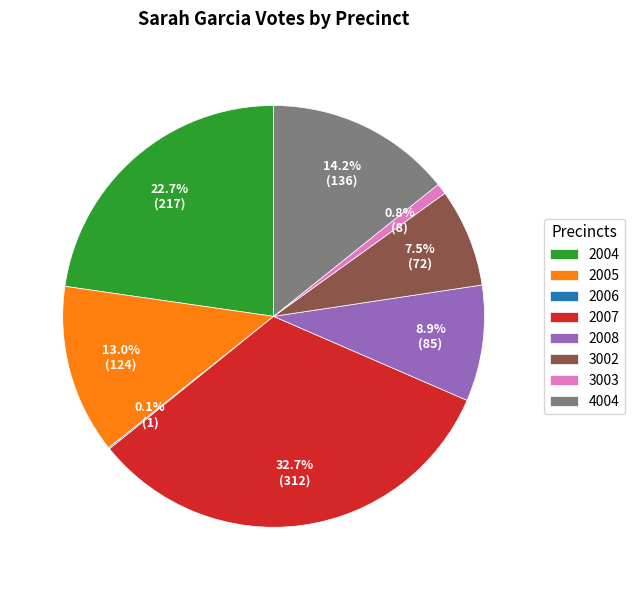

Does any single category account for the majority?

No